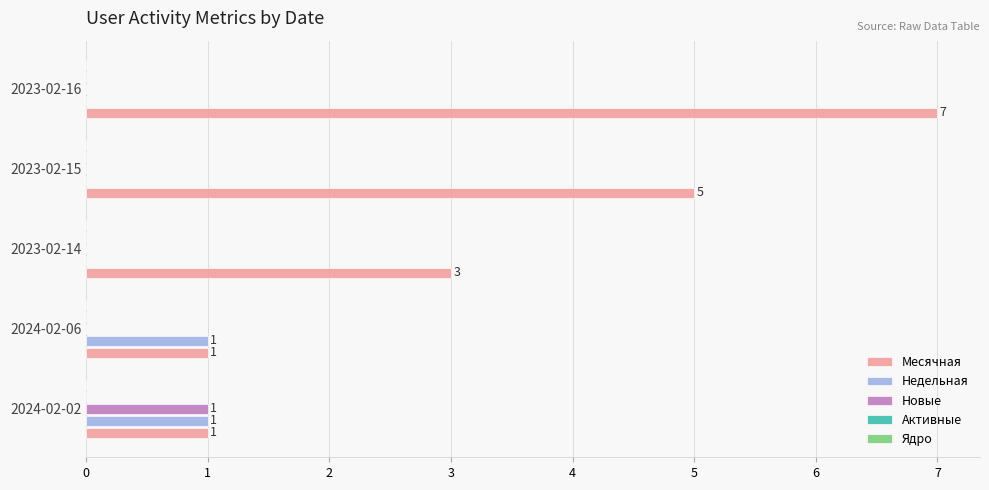

Which series has the largest range (max minus min)?

Месячная